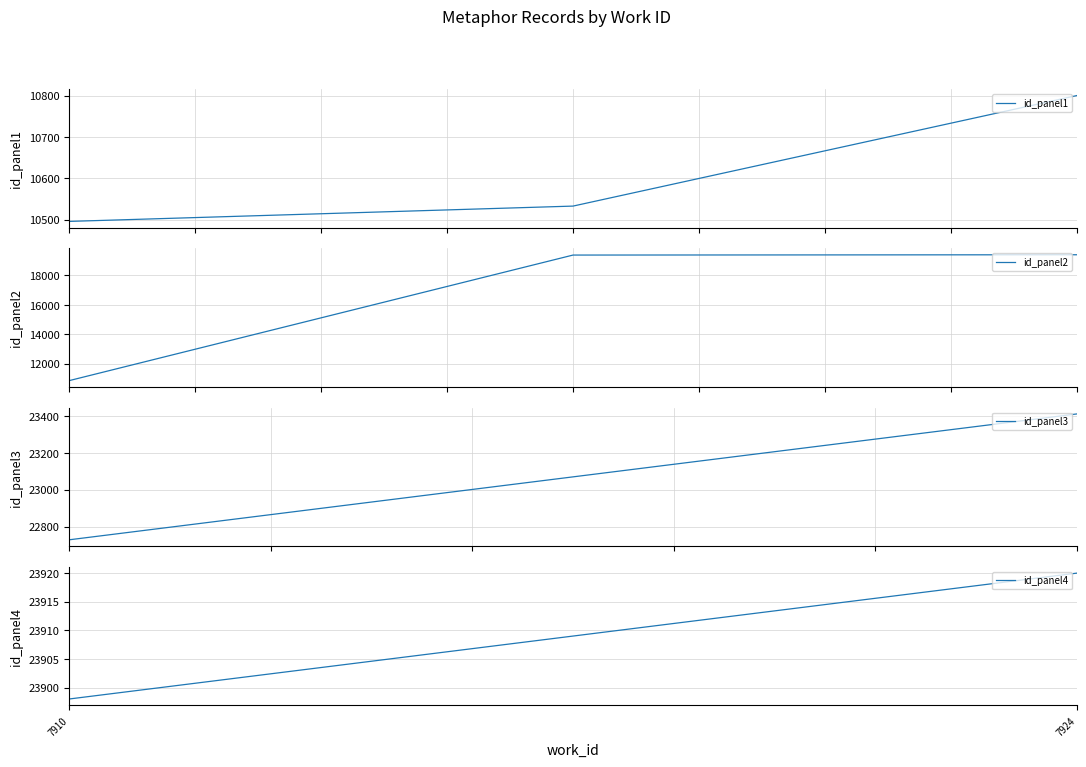

What is the minimum value for id_panel1?

10496